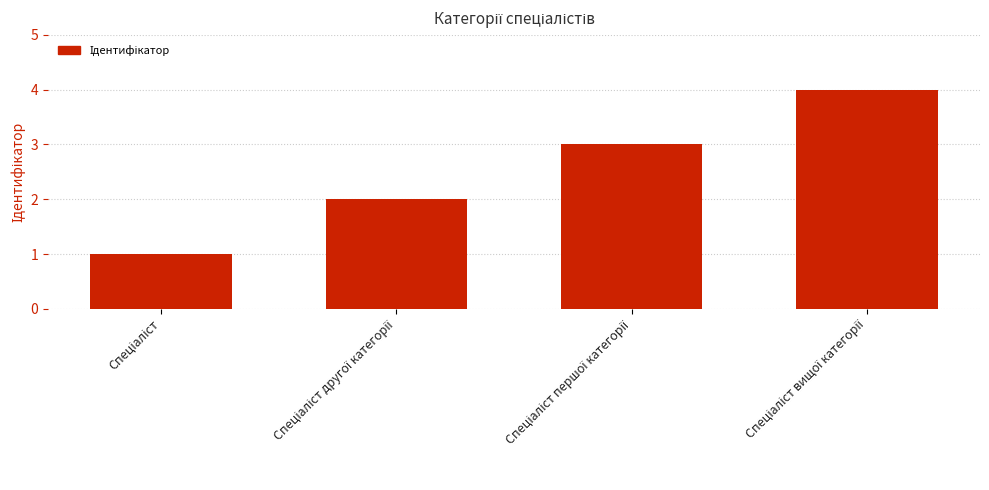

Count the values in the range 2 to 4.

3